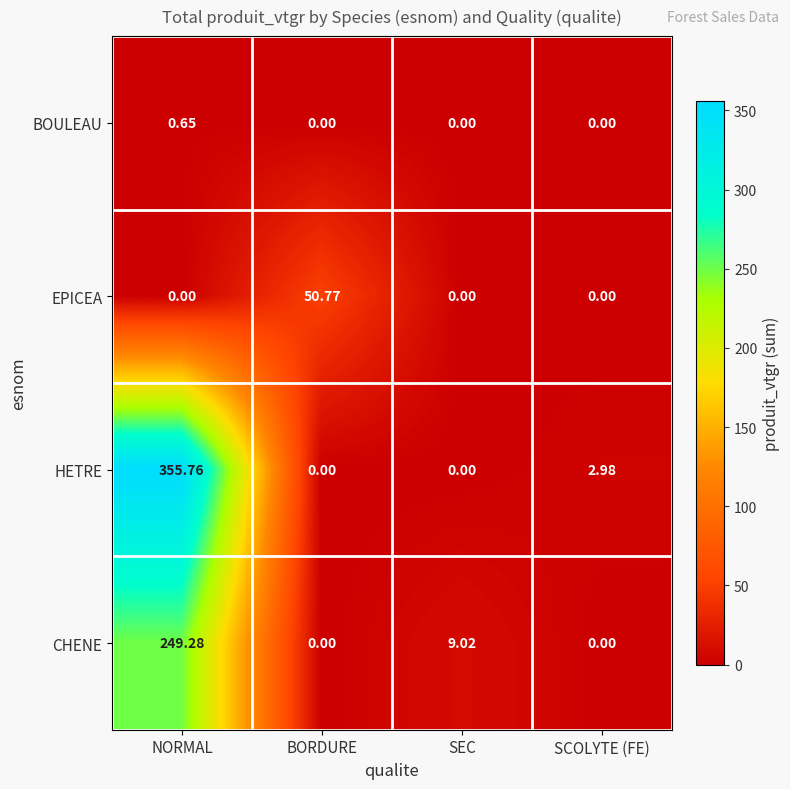

Count the number of categories in the chart.

4